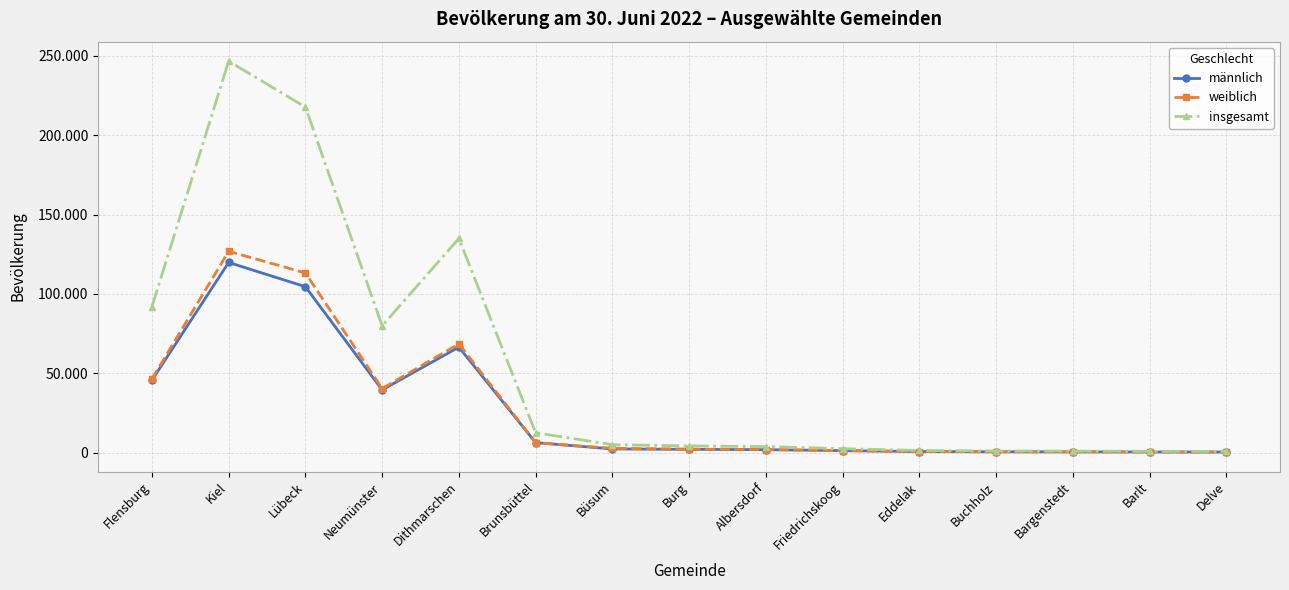

What are all the series names shown in the legend?

männlich, weiblich, insgesamt